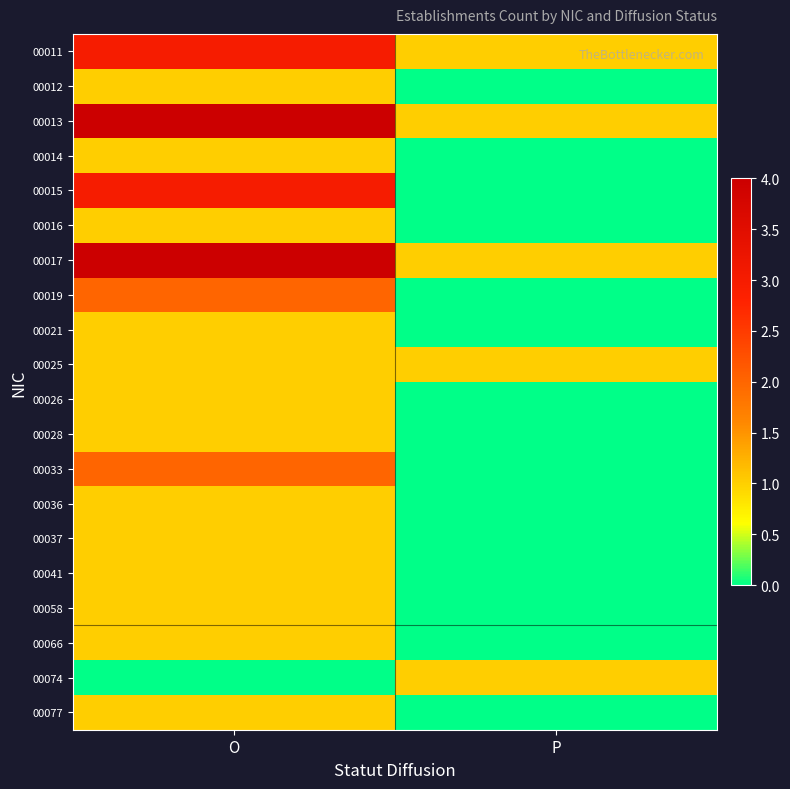

Reading left to right, transcribe all the data shown in this chart.

00011: O=3	P=1
00012: O=1	P=0
00013: O=4	P=1
00014: O=1	P=0
00015: O=3	P=0
00016: O=1	P=0
00017: O=4	P=1
00019: O=2	P=0
00021: O=1	P=0
00025: O=1	P=1
00026: O=1	P=0
00028: O=1	P=0
00033: O=2	P=0
00036: O=1	P=0
00037: O=1	P=0
00041: O=1	P=0
00058: O=1	P=0
00066: O=1	P=0
00074: O=0	P=1
00077: O=1	P=0